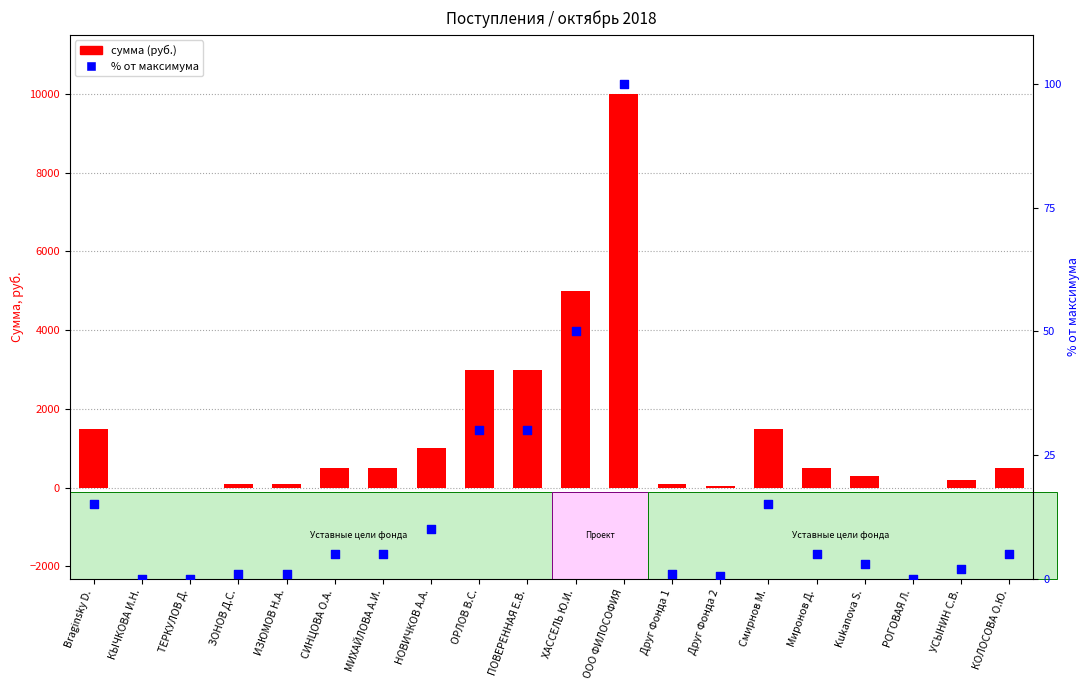

Which series reaches the minimum Y coordinate?

% от максимума